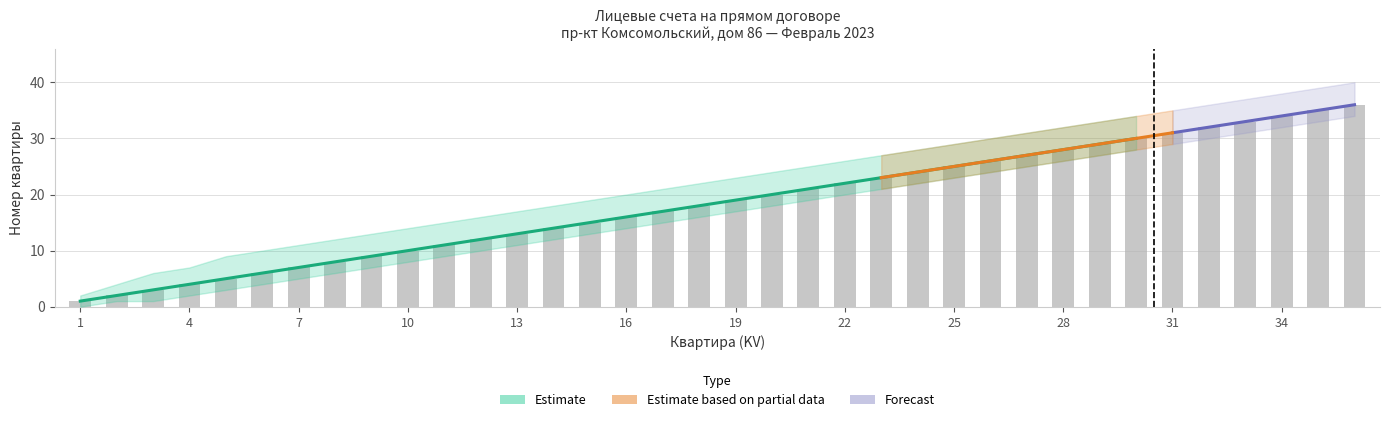

Is it true that Apartment (KV) equals 3 at 2?

False